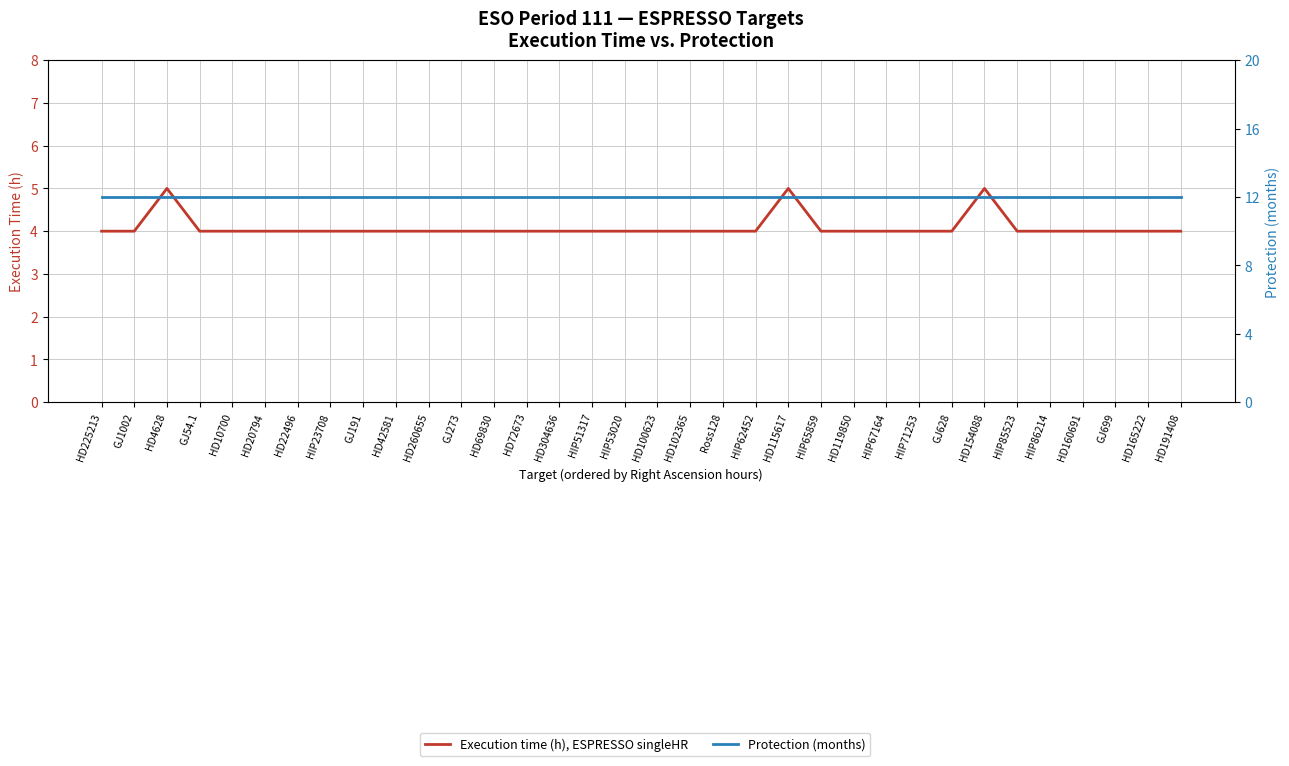

What position from the left is HD42581?

10